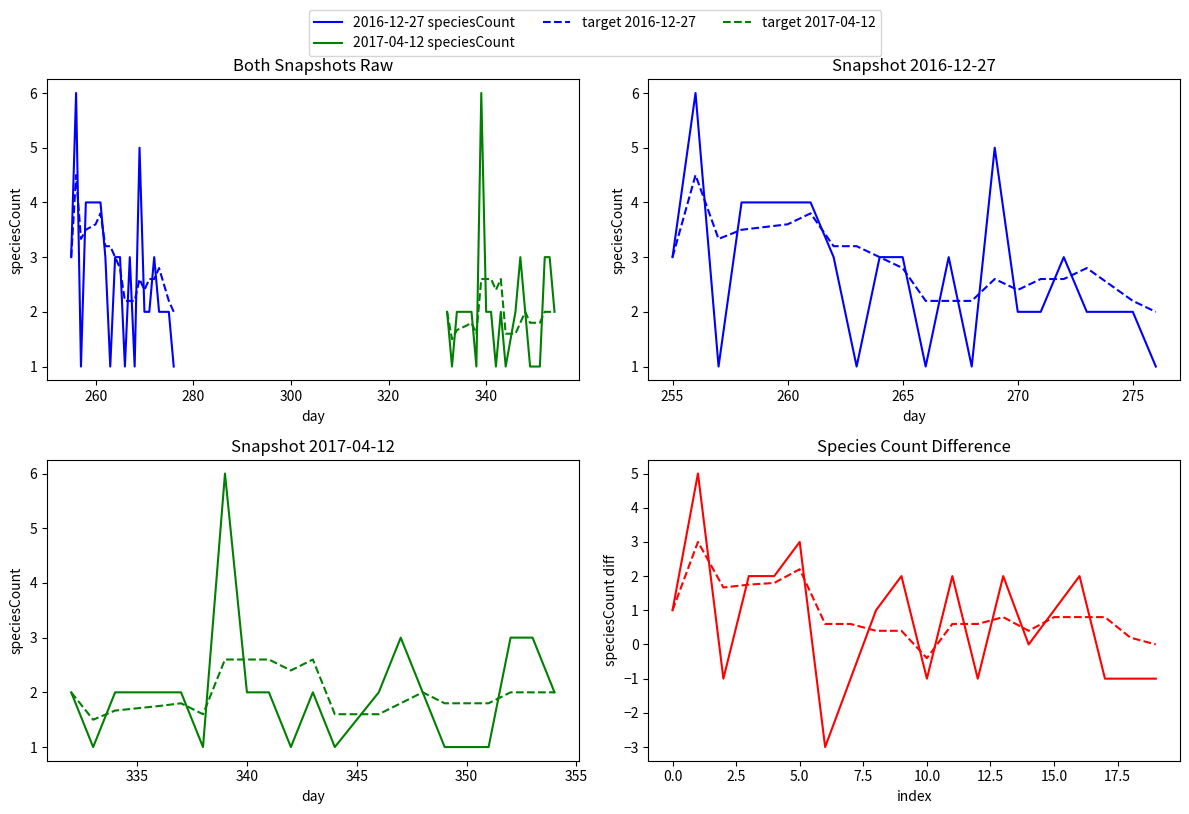

At how many categories does at least one series exceed 2?

19